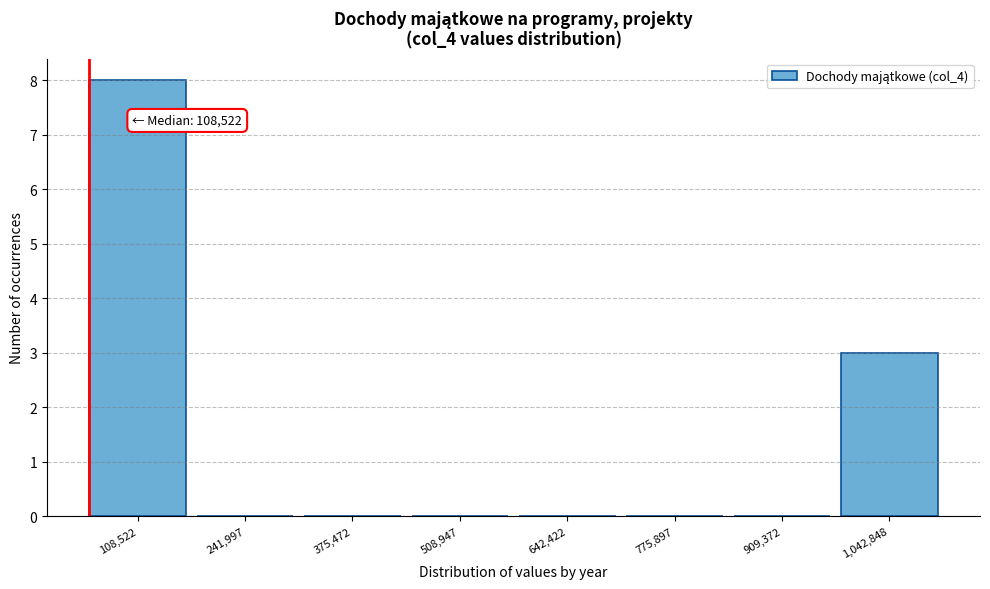

Reading right to left, extract all data points from this chart.

1,042,848=3	909,372=0	775,897=0	642,422=0	508,947=0	375,472=0	241,997=0	108,522=8